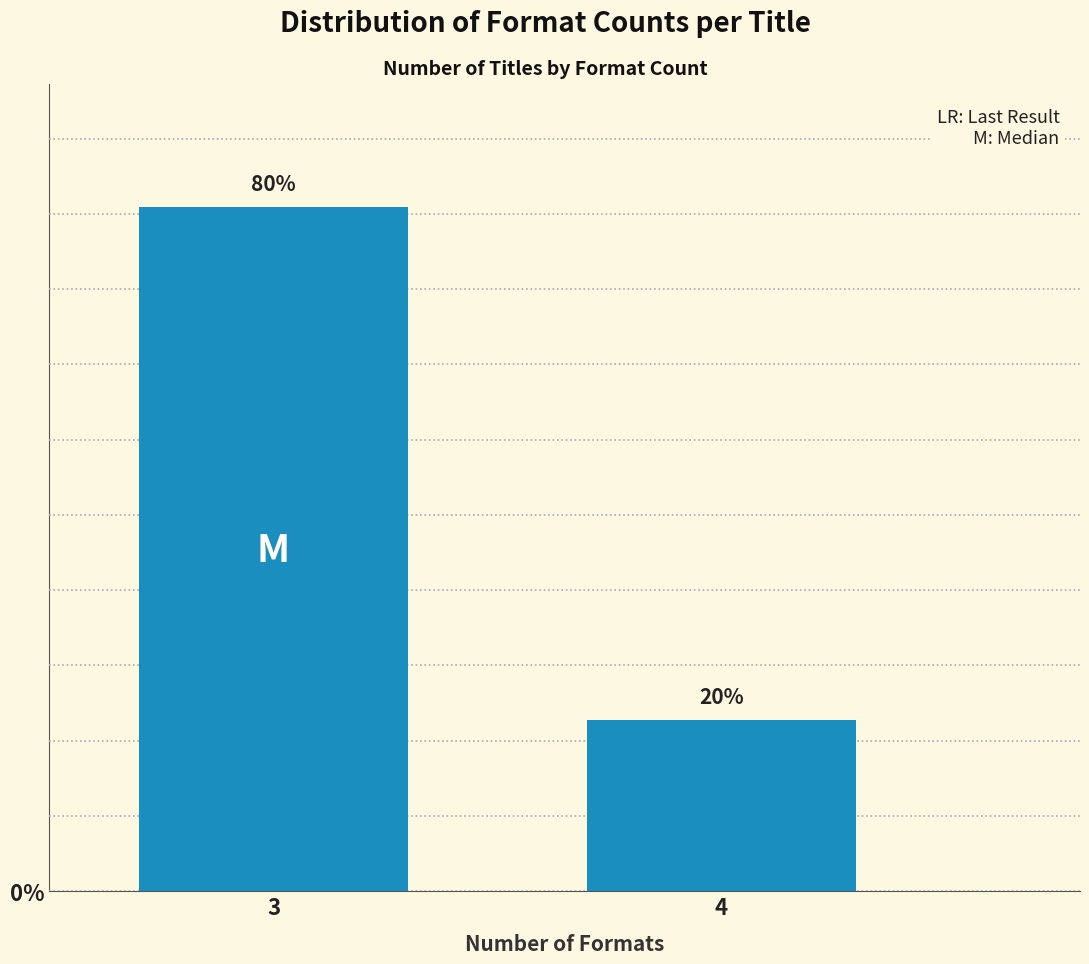

Reading left to right, list all the values displayed in this chart.

80	20